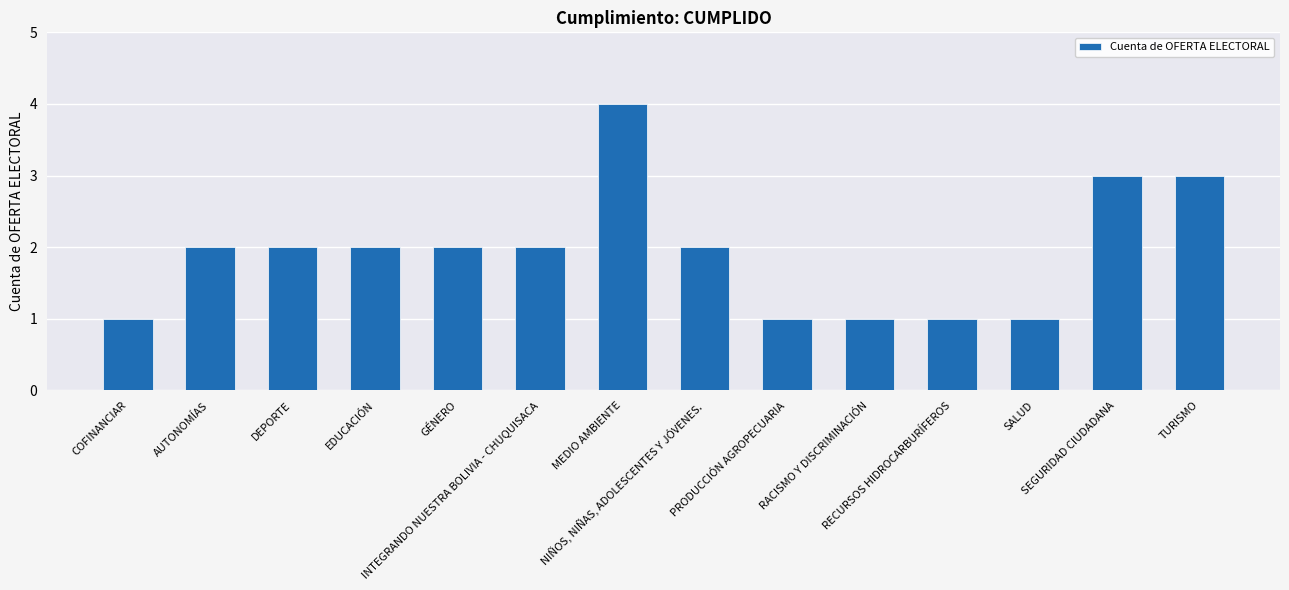

What is the maximum value shown in the chart?

4